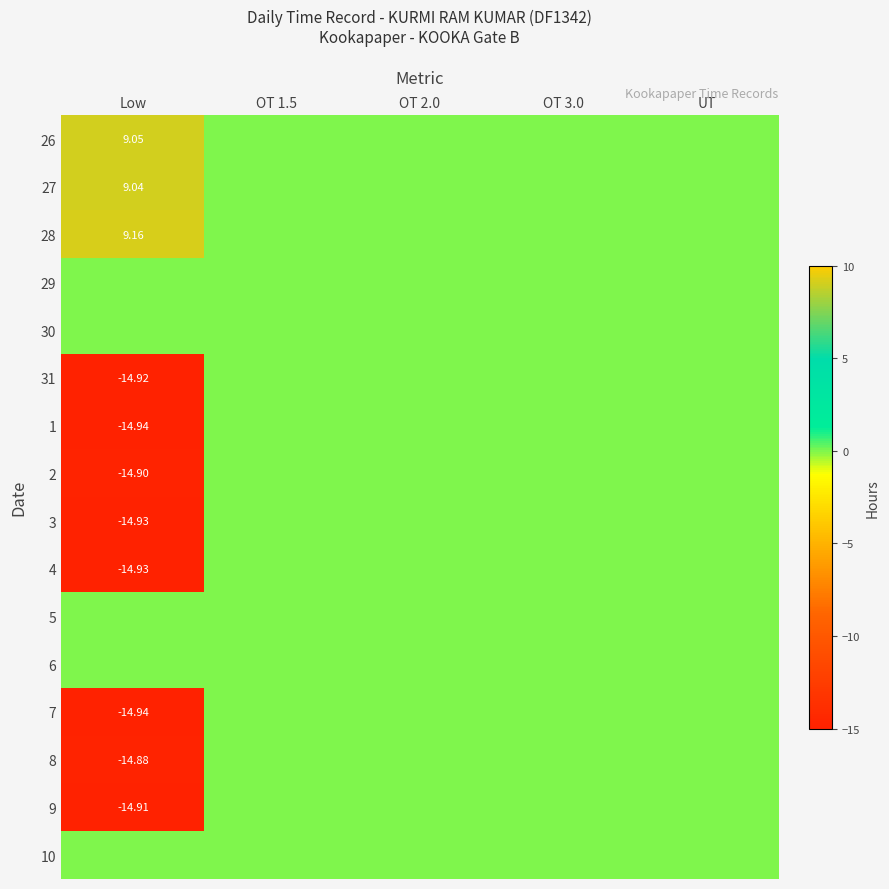

The value of 7 at OT 3.0 is 0.0. True or false?

True